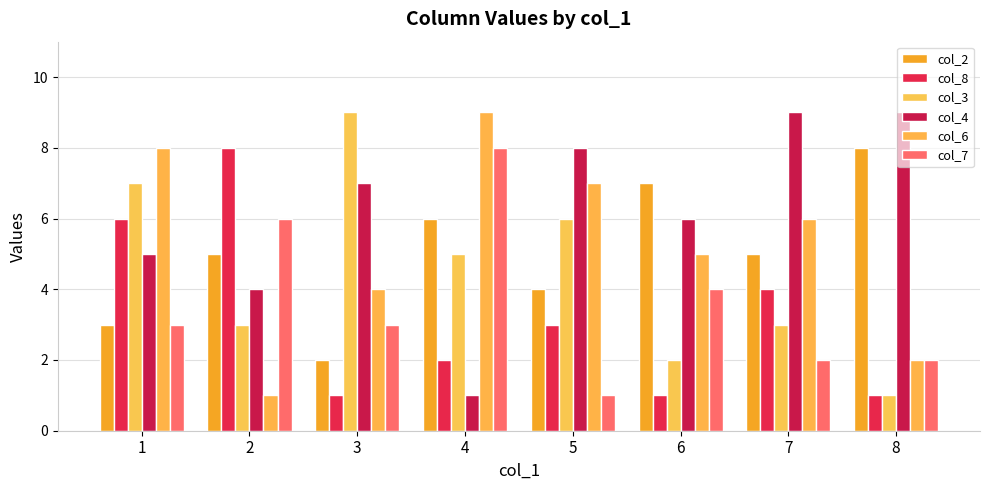

Is it true that col_3 equals 2 at 4?

False